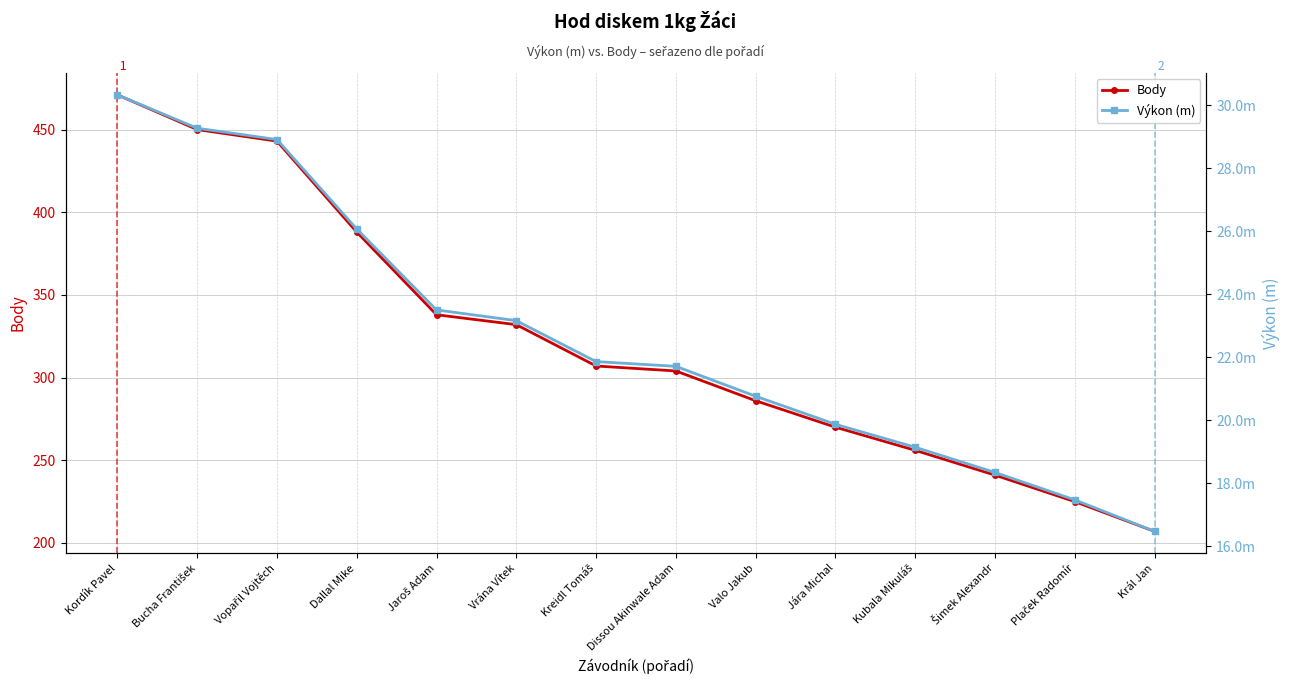

Rank the series by their maximum value, from highest to lowest.

Body, Výkon (m)